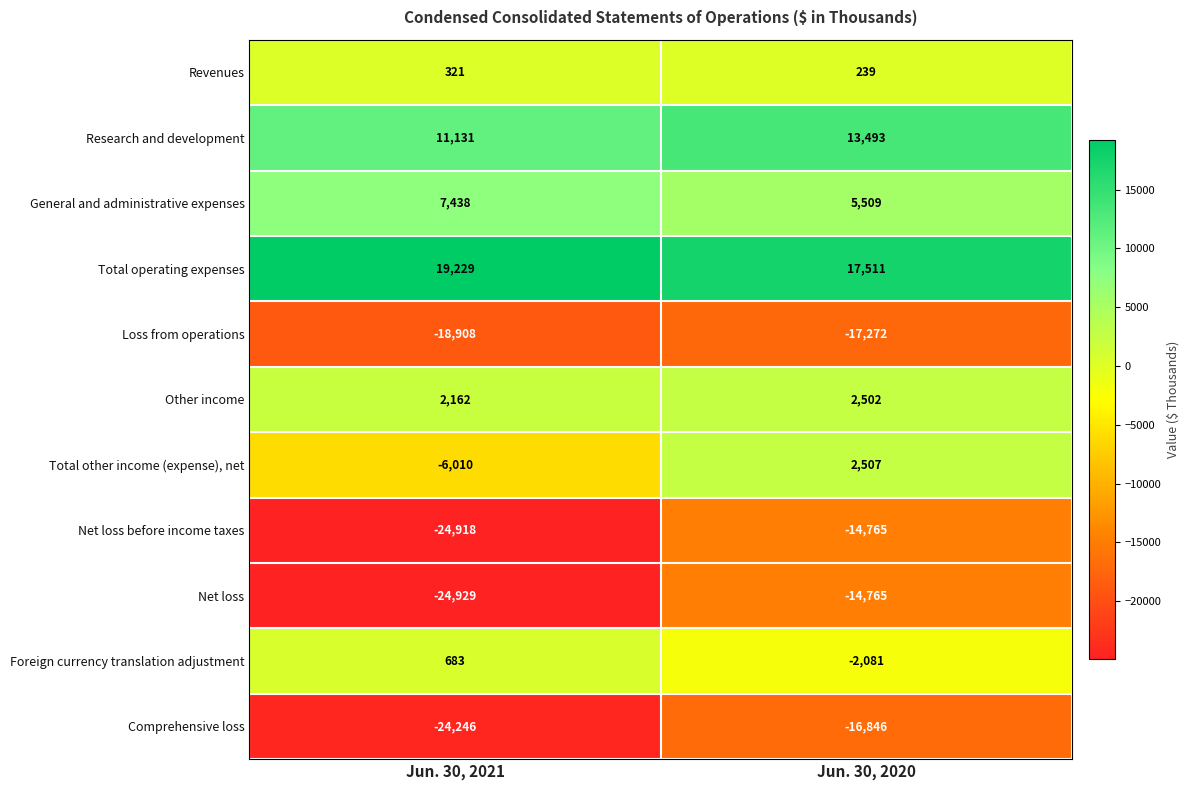

What is the difference between the maximum and minimum values in the Revenues series?

82